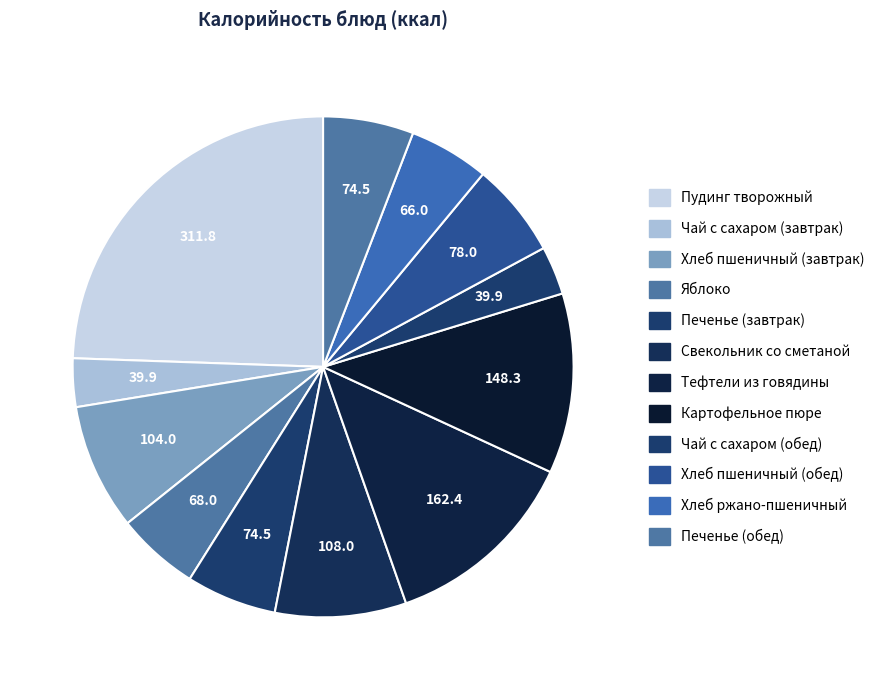

What is the smallest slice in the pie chart?

Чай с сахаром (завтрак)